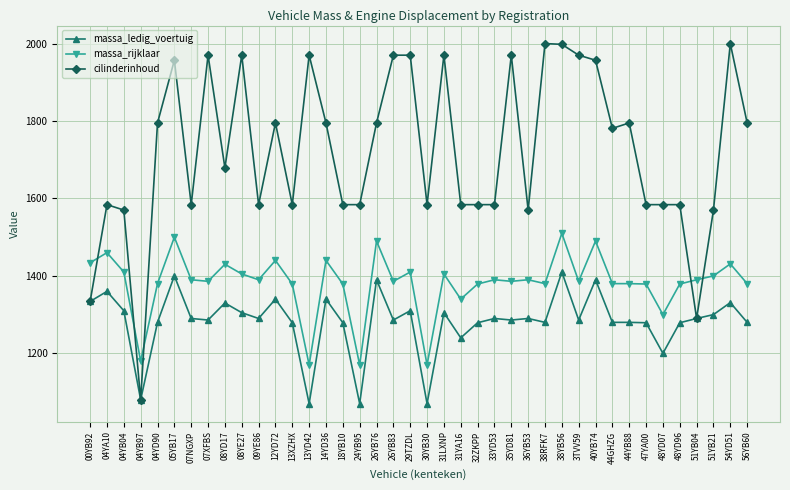

What is the difference between the highest and lowest values at 30YB30?

514